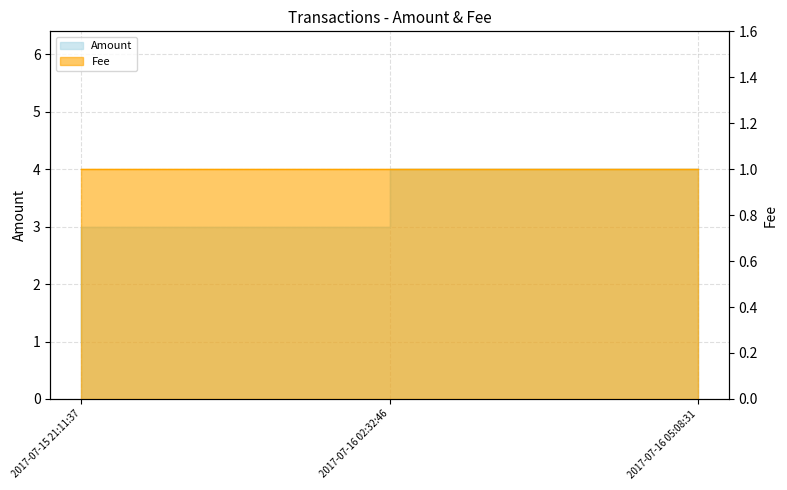

What is the change in value from 2017-07-15 21:11:37 to 2017-07-16 05:08:31?

+3